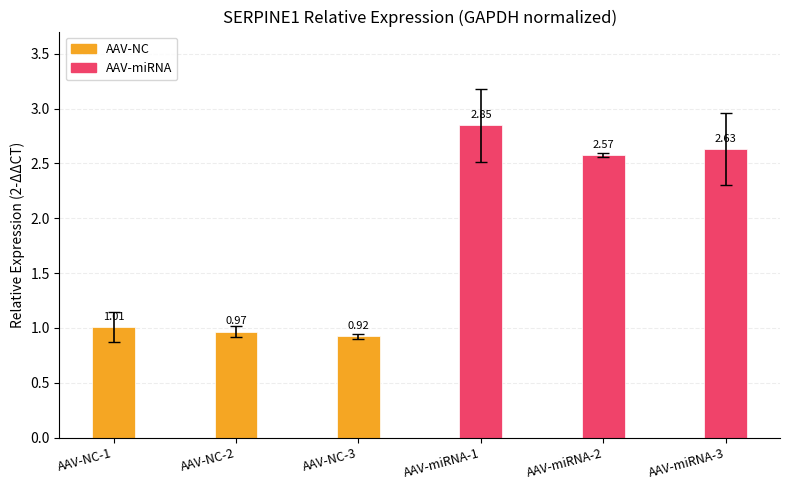

At which category does the chart reach its minimum across all series?

AAV-NC-3